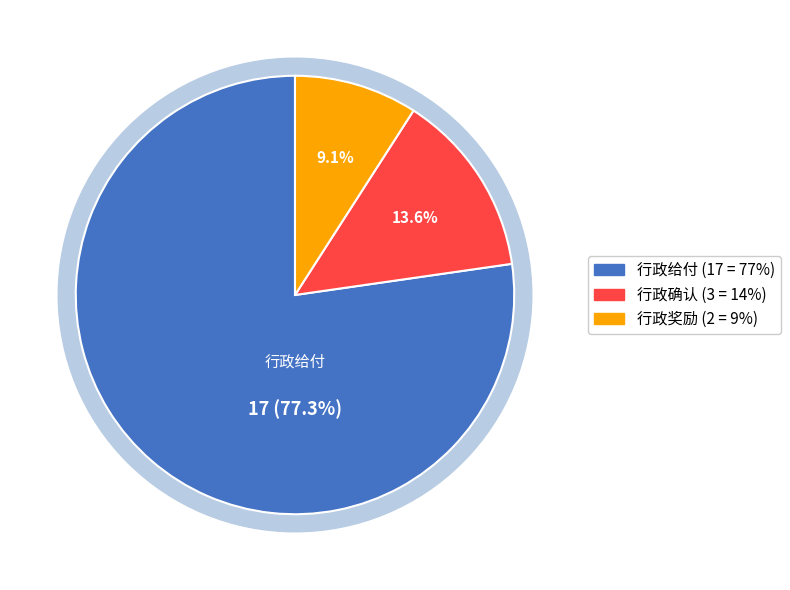

To the nearest percent, what is the difference between the largest and smallest slice percentages?

68%